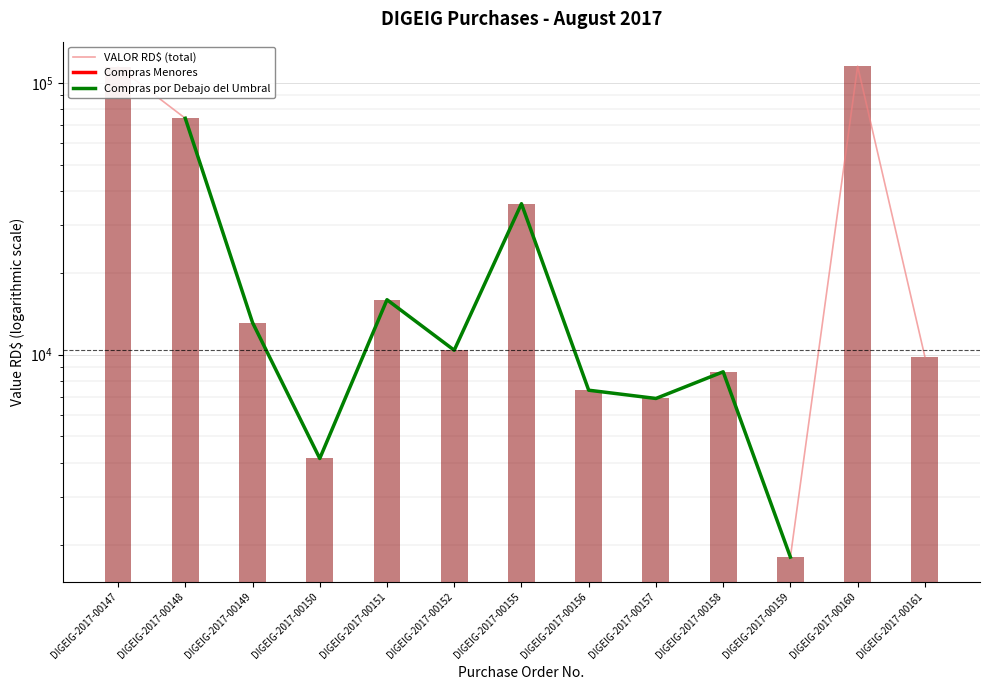

What is the lowest value of the Compras Menores series?

114460.0